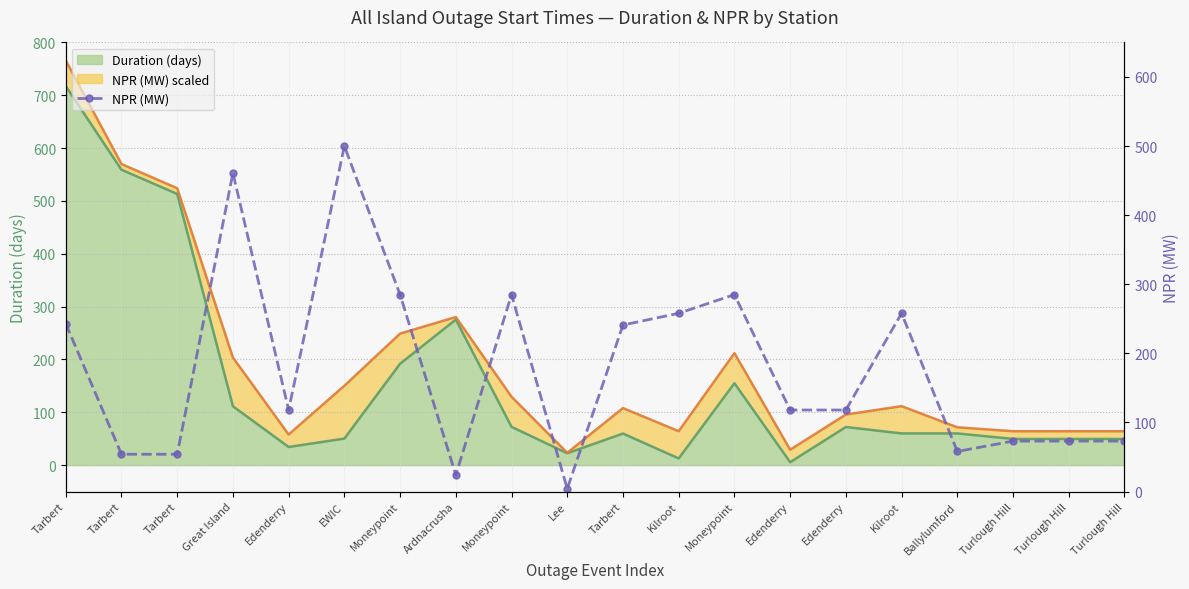

How many points are lower than both their immediate neighbors (excluding endpoints)?

4